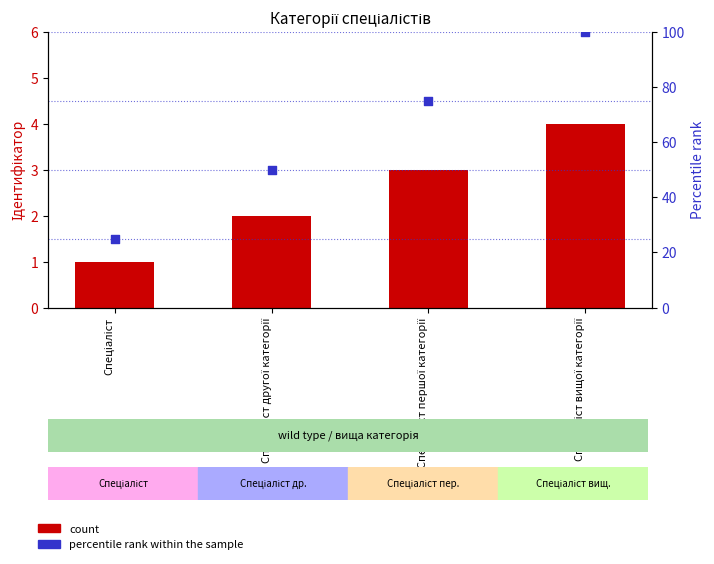

What is the total value across all series at Спеціаліст вищої категорії?

104